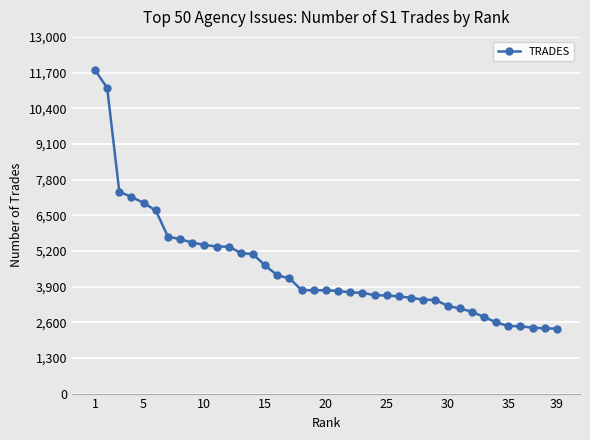

What is the sum of all values?

177599